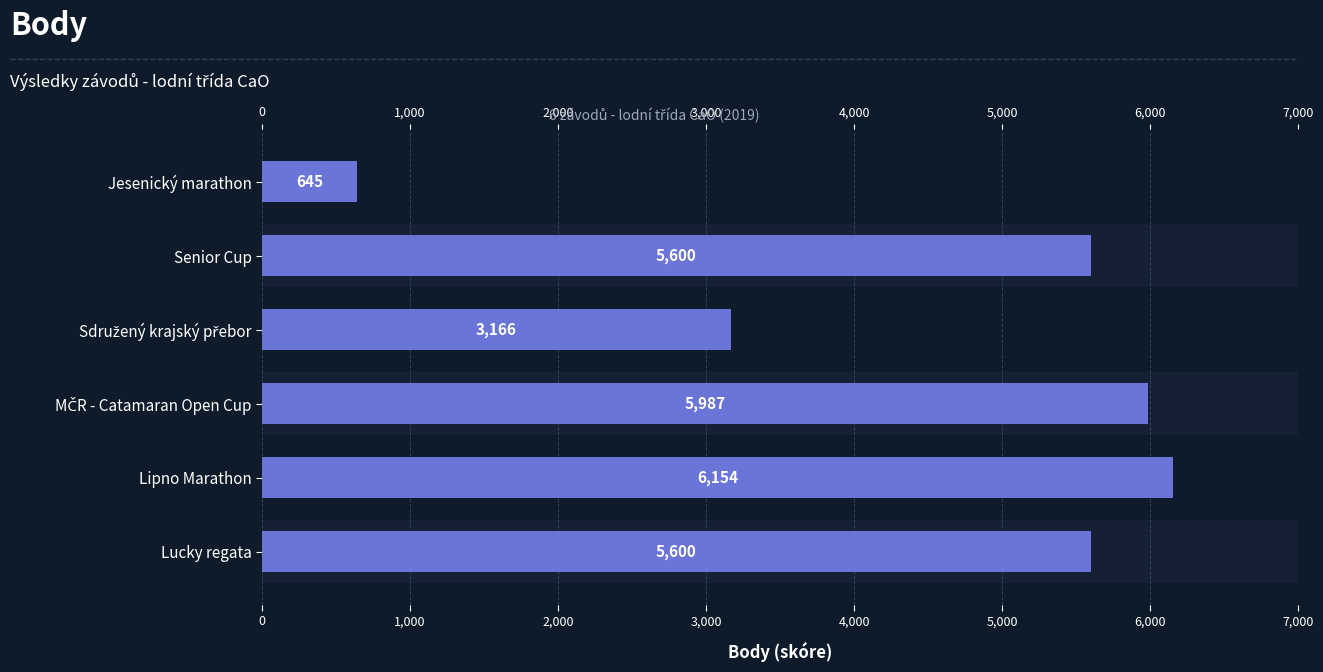

What is the value of the 2nd bar from the left?

5600